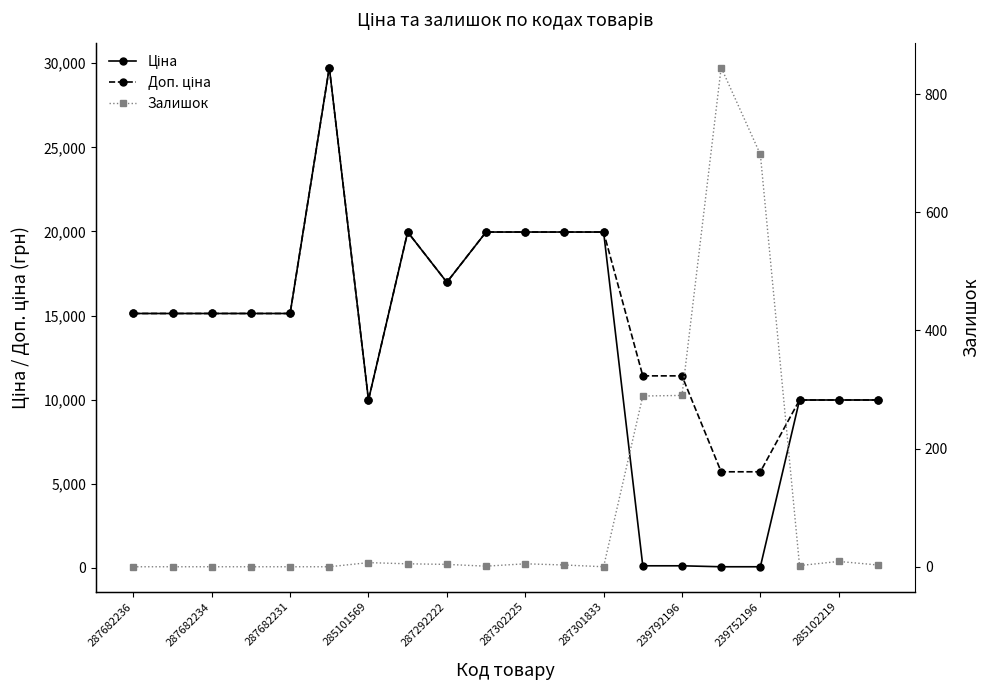

Between 287682234 and 19, which is larger?

287682234